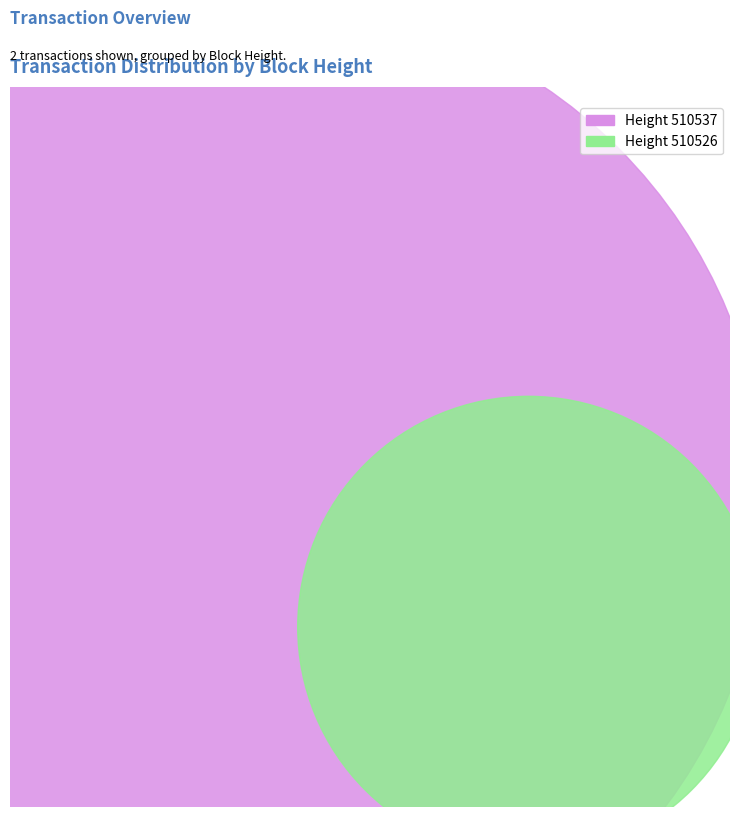

To the nearest percent, what percentage of the pie is 510537?

83%